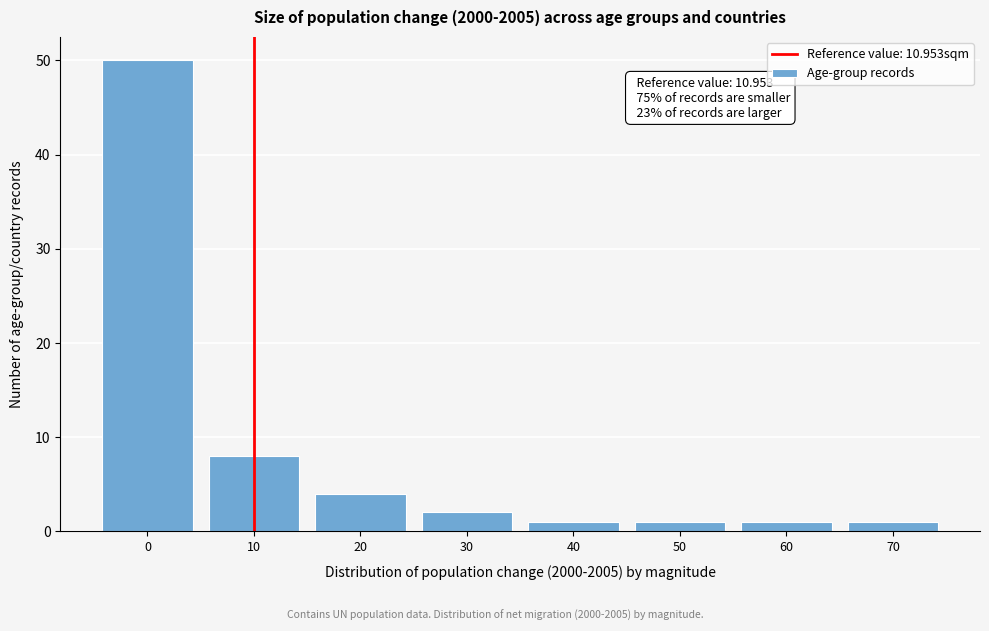

Reading left to right, extract all data points from this chart.

50	8	4	2	1	1	1	1